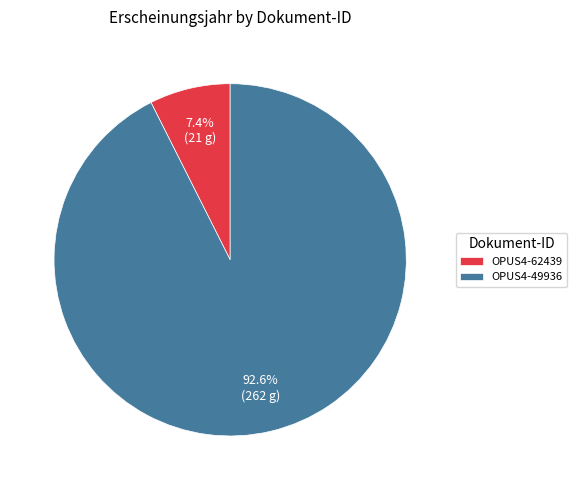

Which slice represents more than half of the pie?

OPUS4-49936